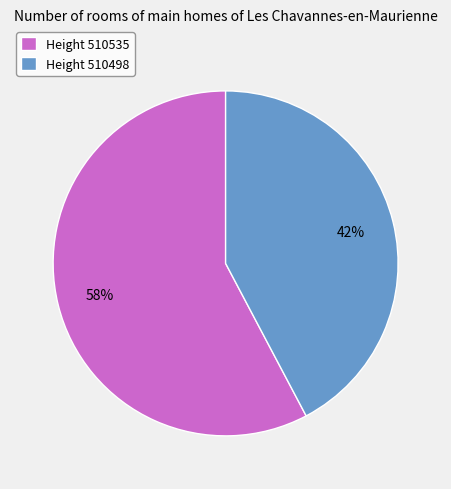

Is it true that Height 510535 is 52% of the pie?

False